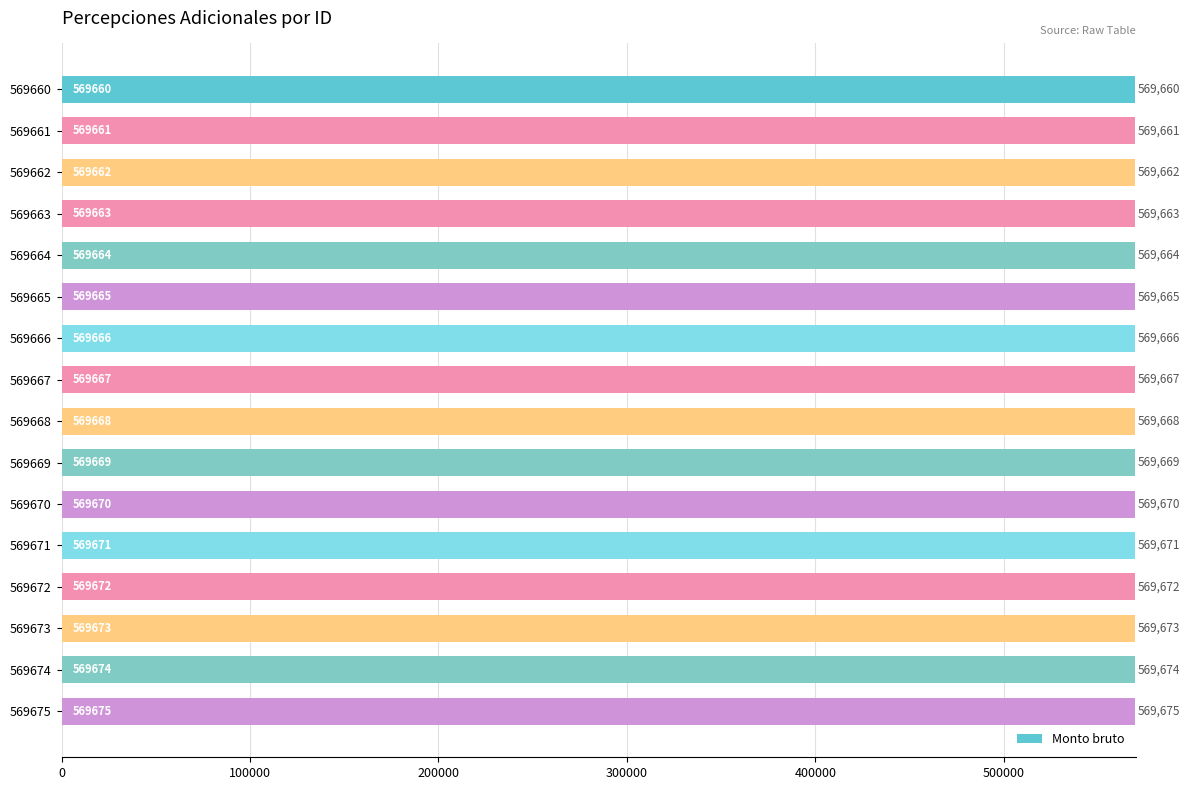

True or false: the data shows 569662 at 569662.

True